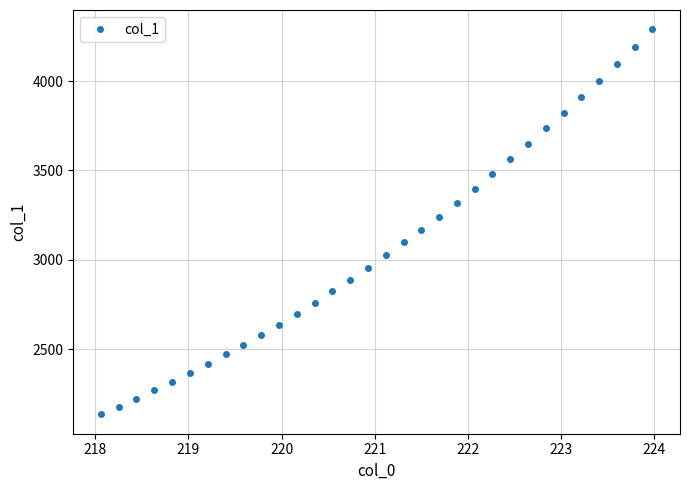

What is the maximum value shown in the chart?

4290.0